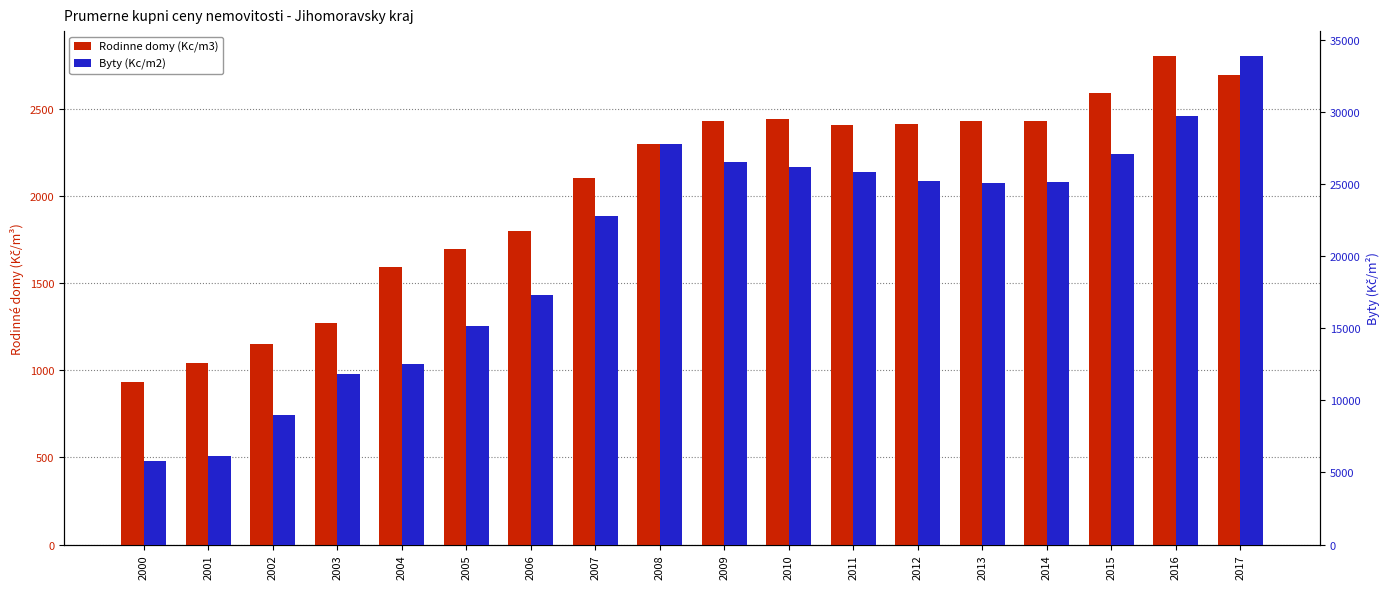

Rank the categories by Rodinne domy (Kc/m3) value from highest to lowest.

2016, 2017, 2015, 2010, 2009, 2014, 2013, 2012, 2011, 2008, 2007, 2006, 2005, 2004, 2003, 2002, 2001, 2000